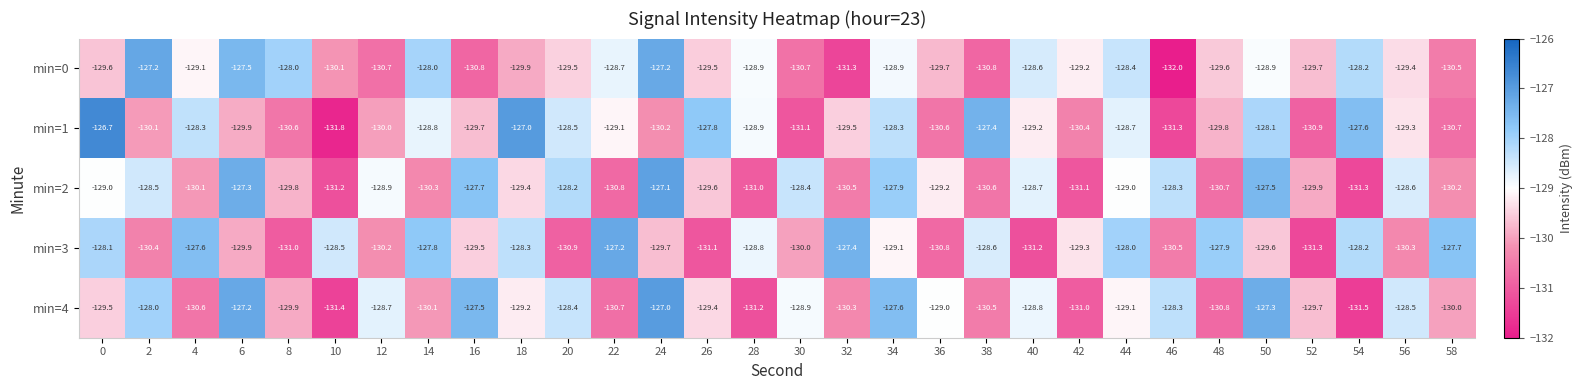

What is the average value of the min=2 series?

-129.4